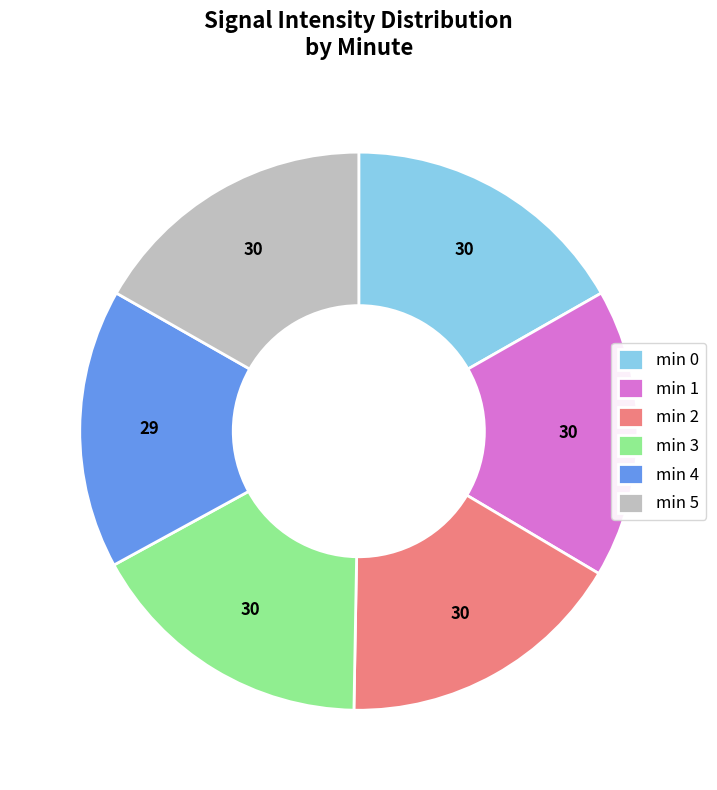

The min 0 slice represents 17% of the pie. True or false?

True